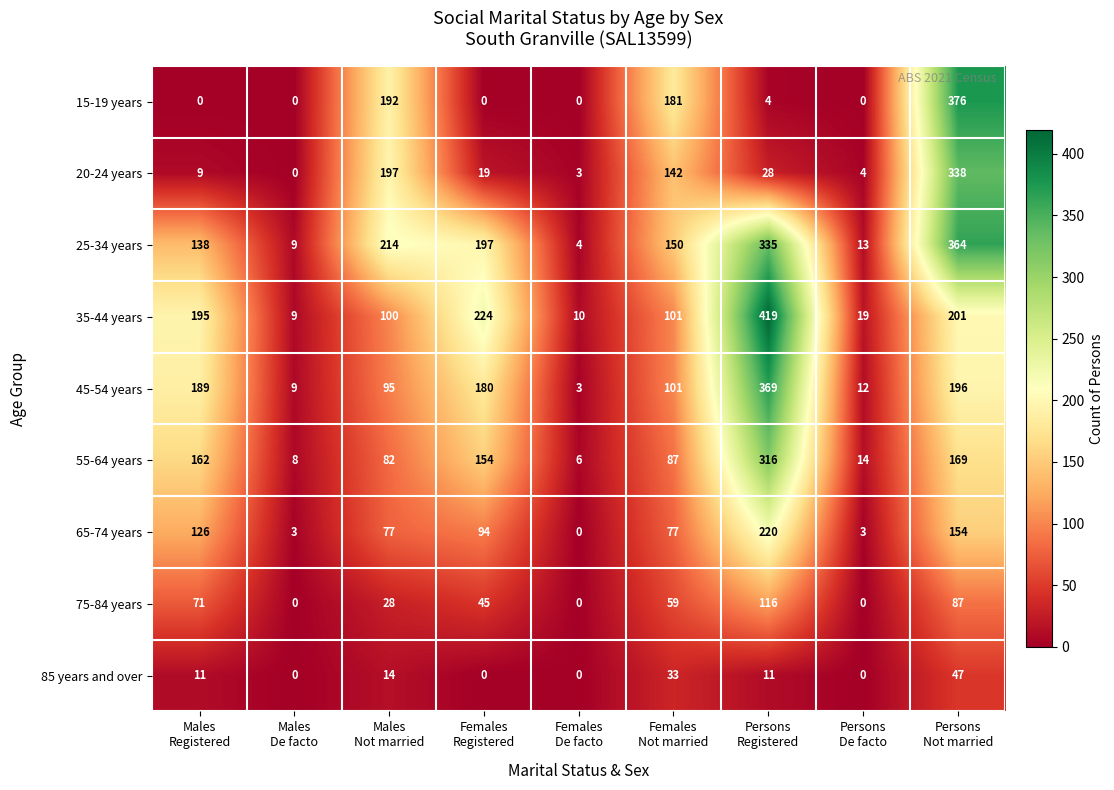

Which series has the largest total across all categories?

25-34 years